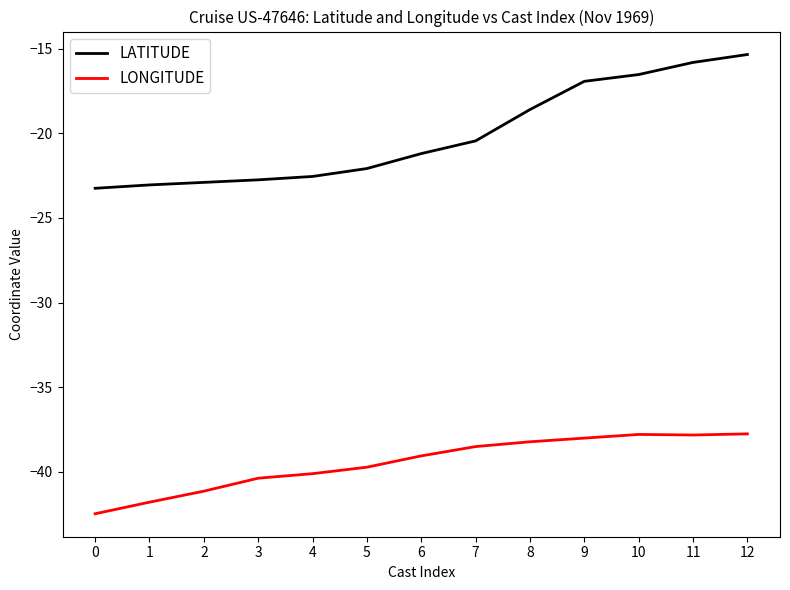

Is it true that LONGITUDE equals -41.8 at 1?

True